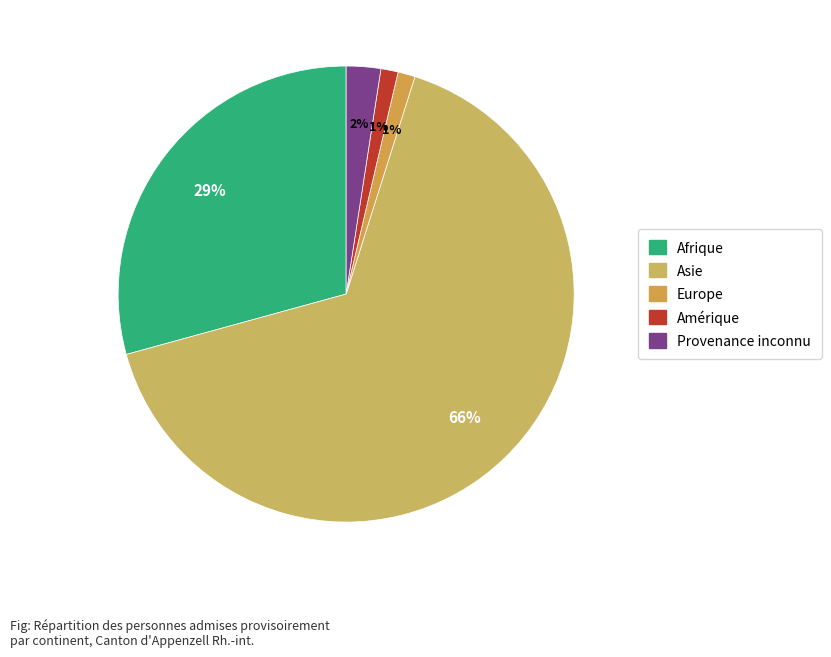

Is there any slice that represents more than half of the pie?

Yes